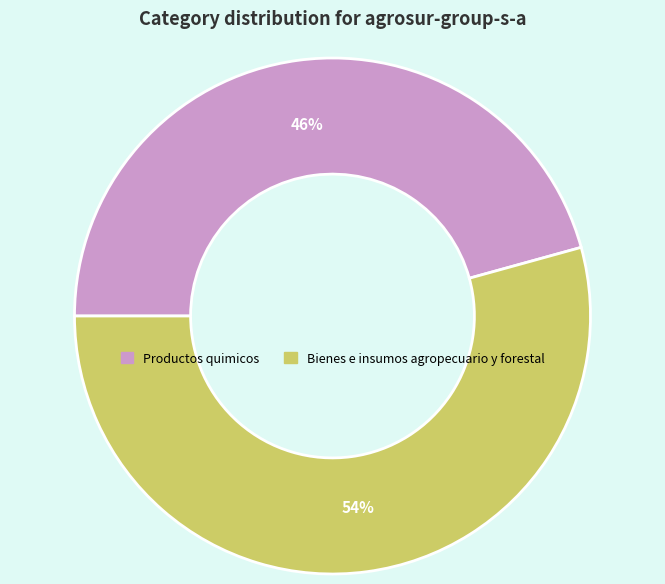

How many slices are in this pie chart?

2